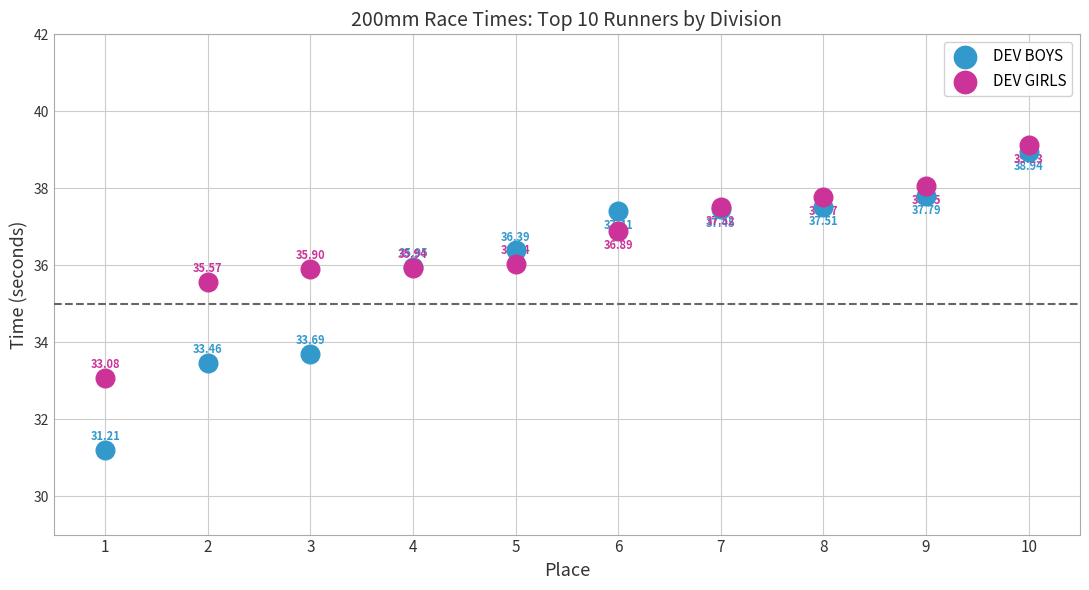

What is the X range (max minus min) for the scatter plot?

9.0